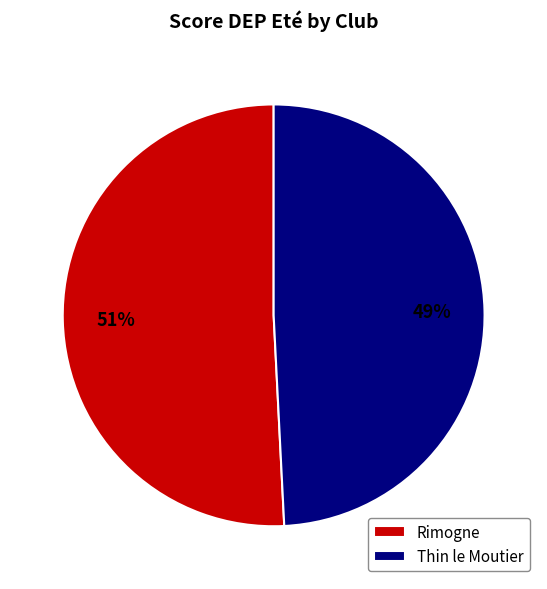

Rank the categories by value from highest to lowest.

Rimogne, Thin le Moutier